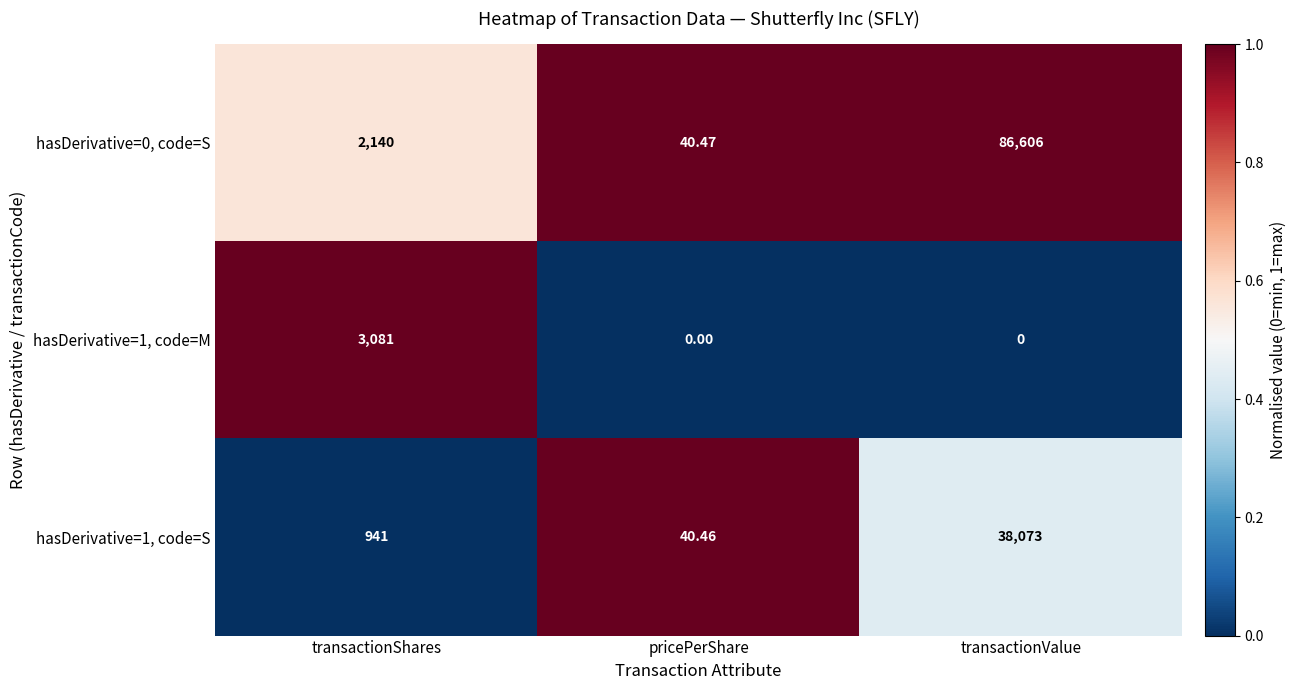

Is the value of hasDerivative=1, code=M at pricePerShare greater than the value of hasDerivative=0, code=S at transactionShares?

No